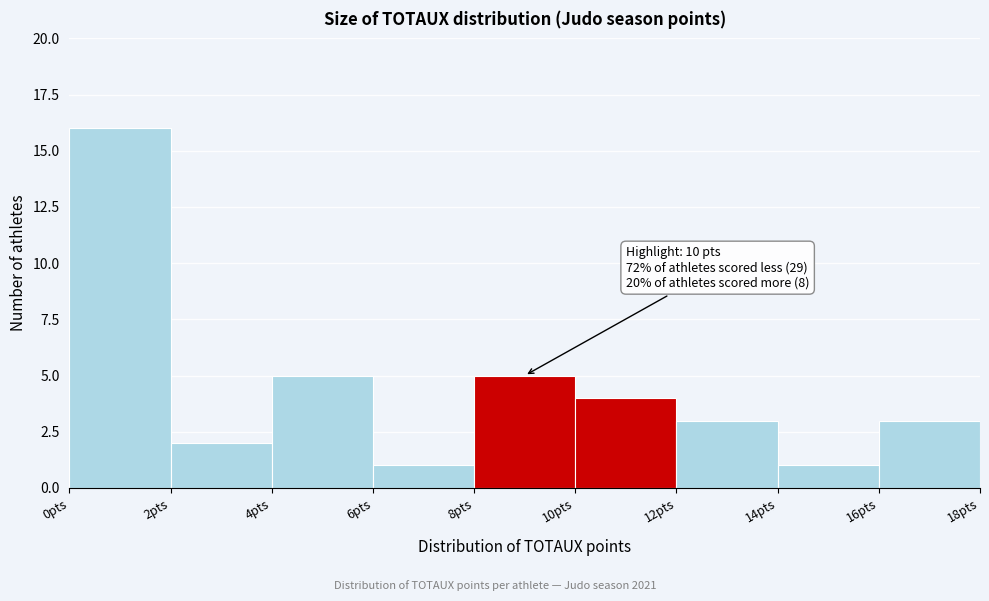

Which range on the x-axis has the tallest bar?

0 to 2